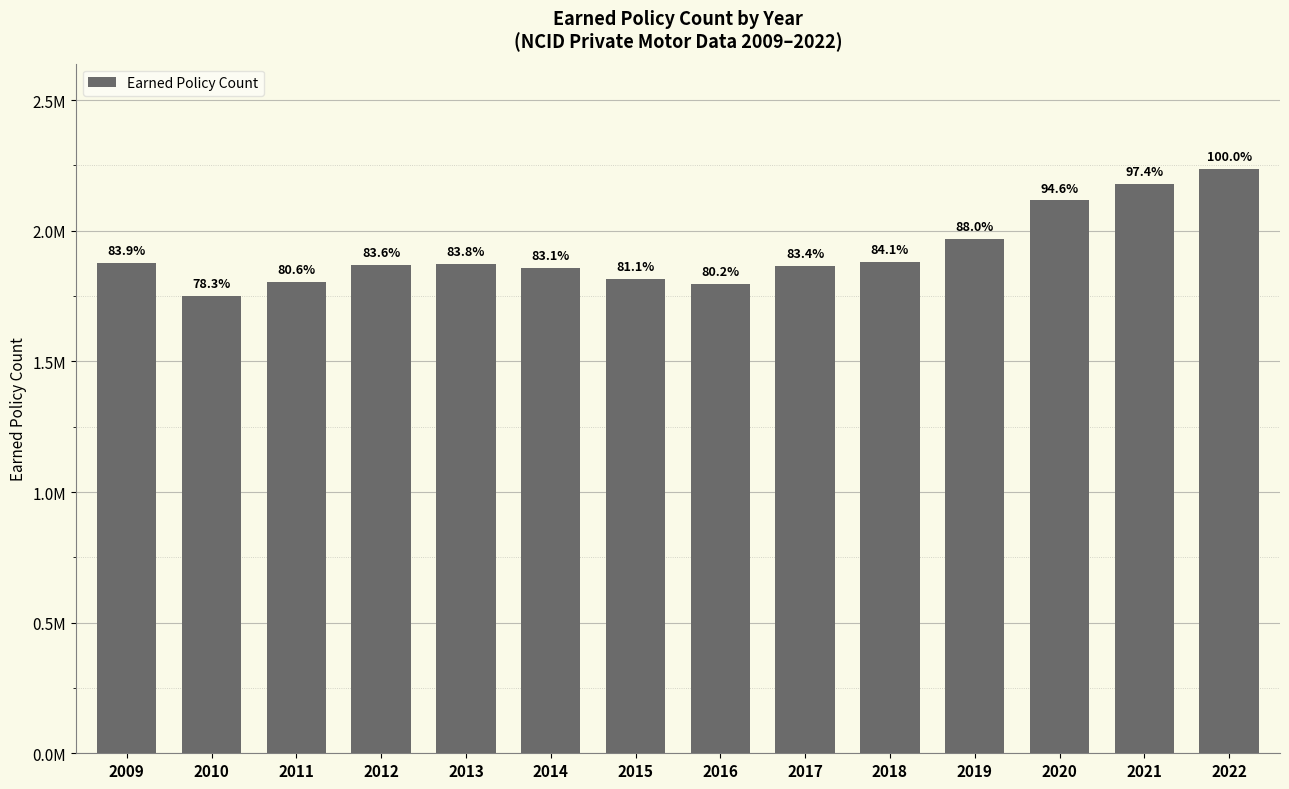

What is the ratio of the value at 2017 to the value at 2022?

0.8